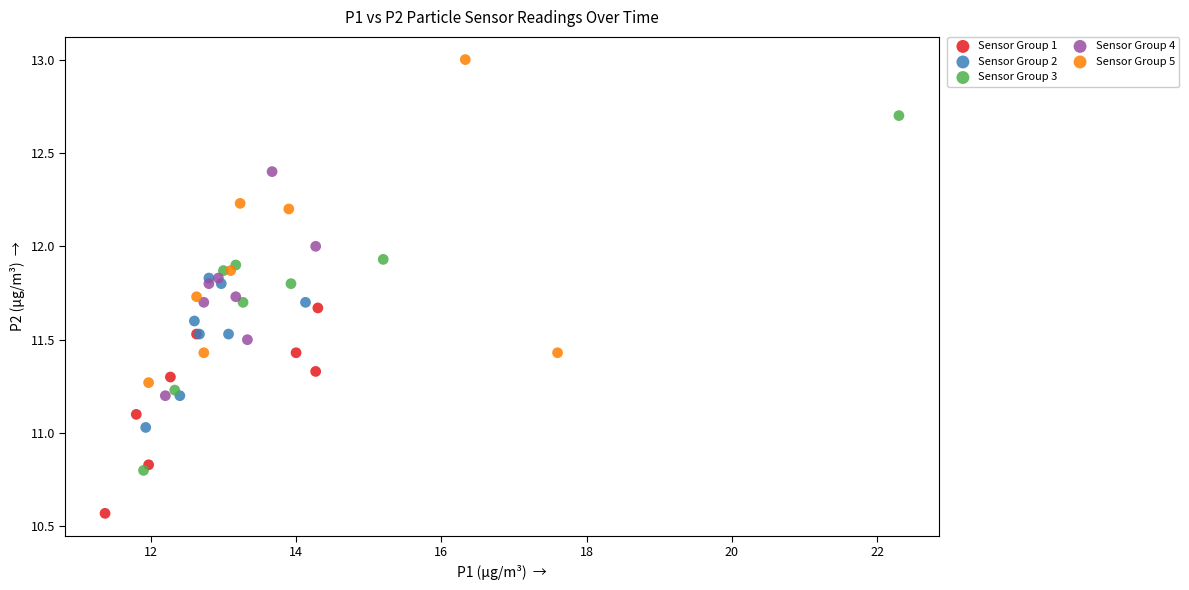

Which series contains the lowest Y value?

Sensor Group 1